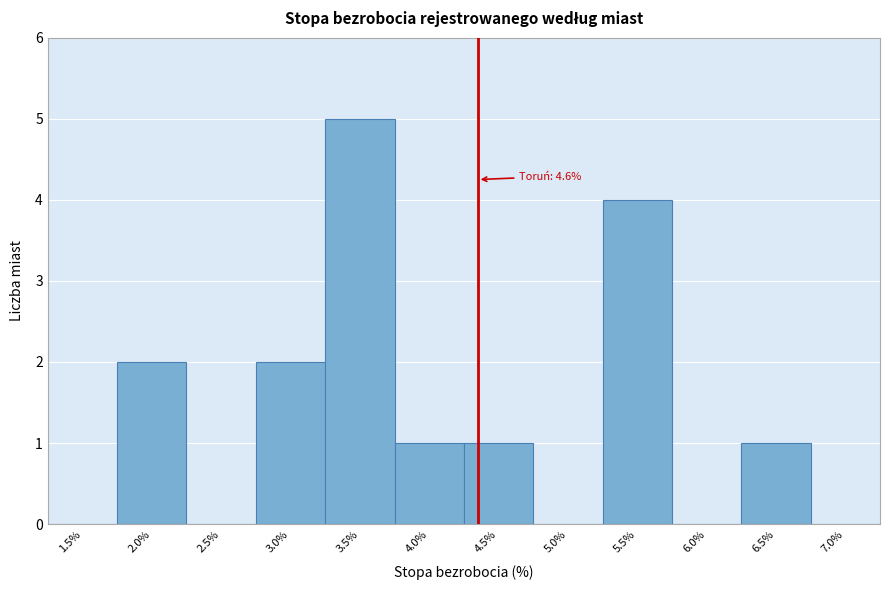

Reading right to left, transcribe all the data shown in this chart.

7.0%=0	6.5%=1	6.0%=0	5.5%=4	5.0%=0	4.5%=1	4.0%=1	3.5%=5	3.0%=2	2.5%=0	2.0%=2	1.5%=0